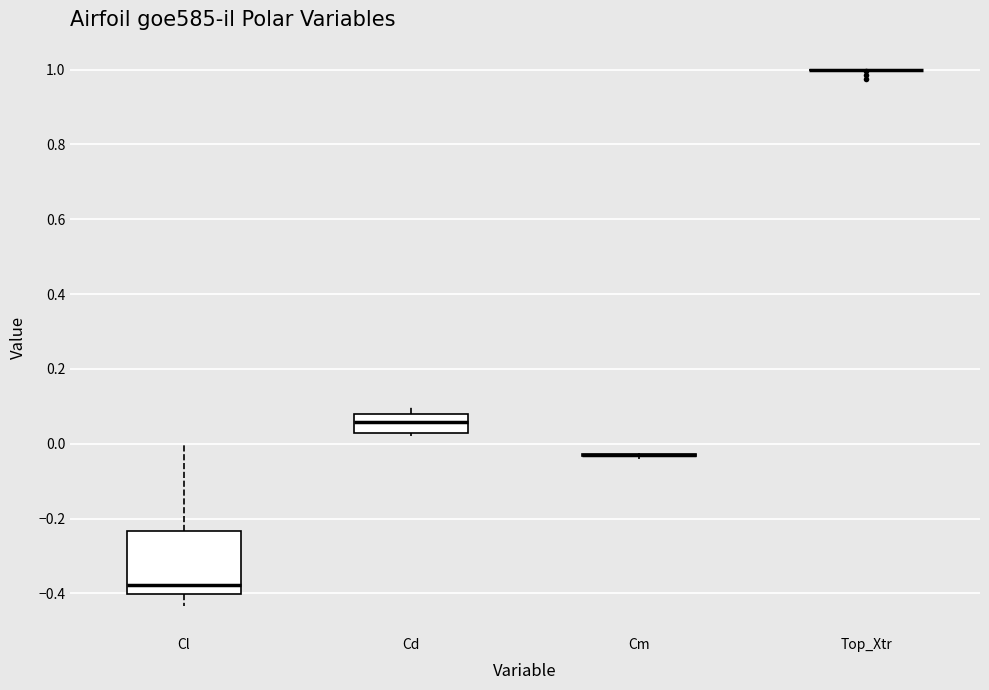

Comparing the boxes themselves (not the whiskers), which one is the tallest?

Cl